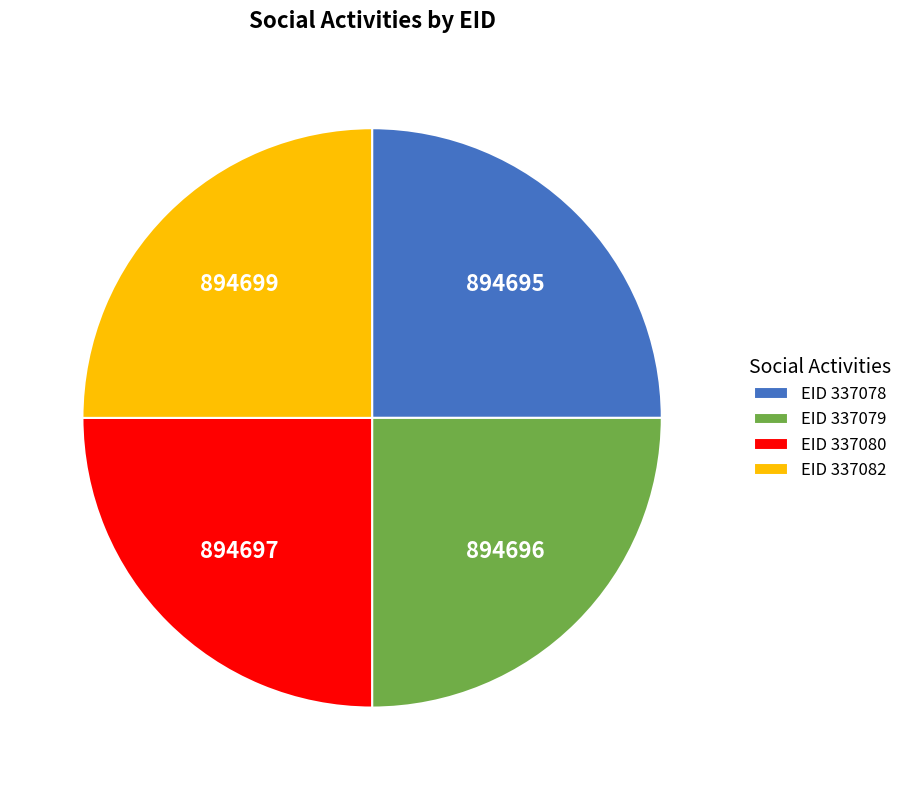

Is it true that EID 337082 is 38% of the pie?

False